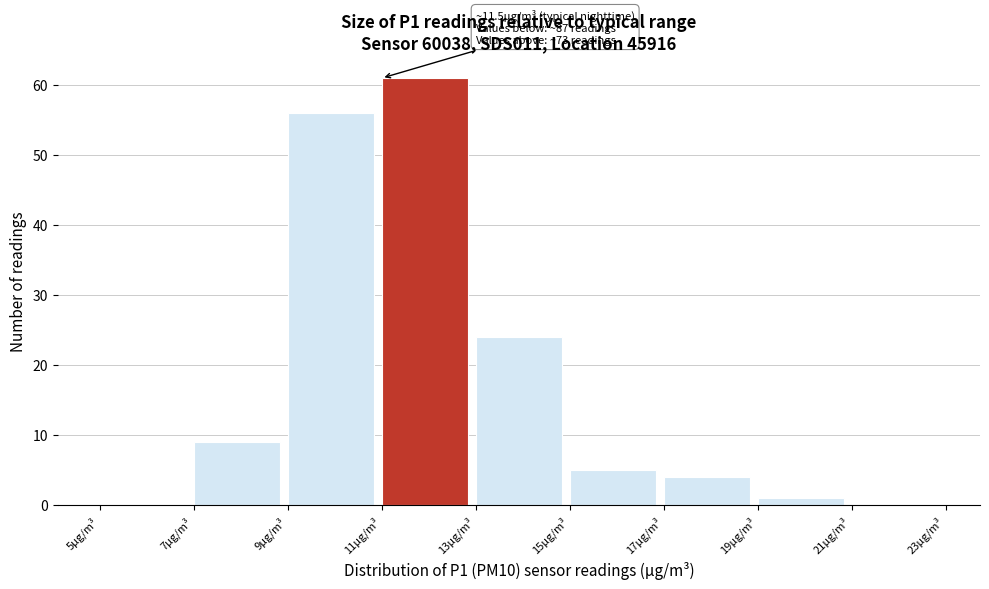

Which range on the x-axis has the tallest bar?

11 to 13